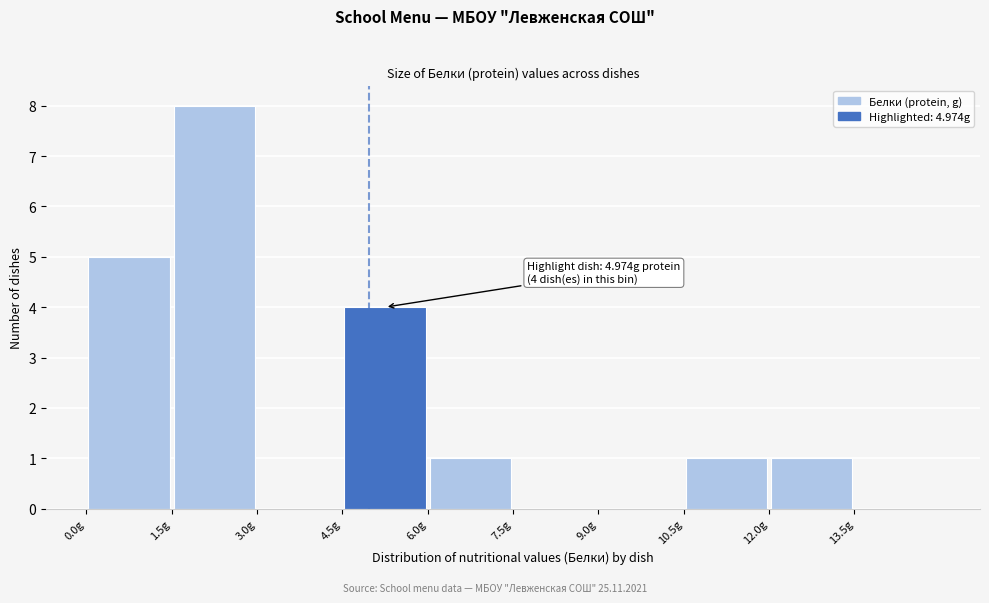

Which range on the x-axis has the tallest bar?

1.5 to 3.0